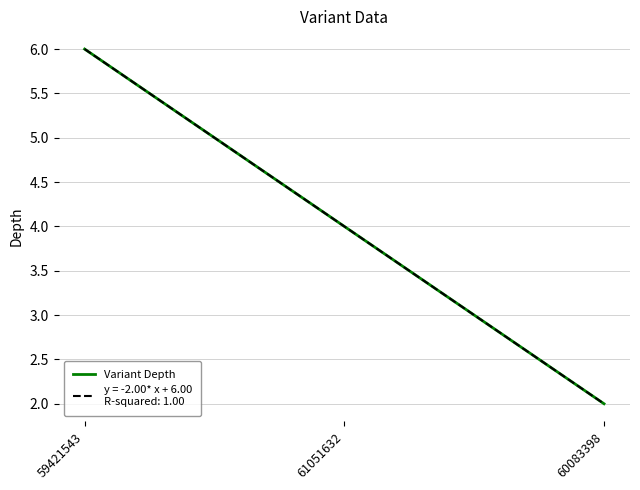

Where does the data first go above 4?

59421543